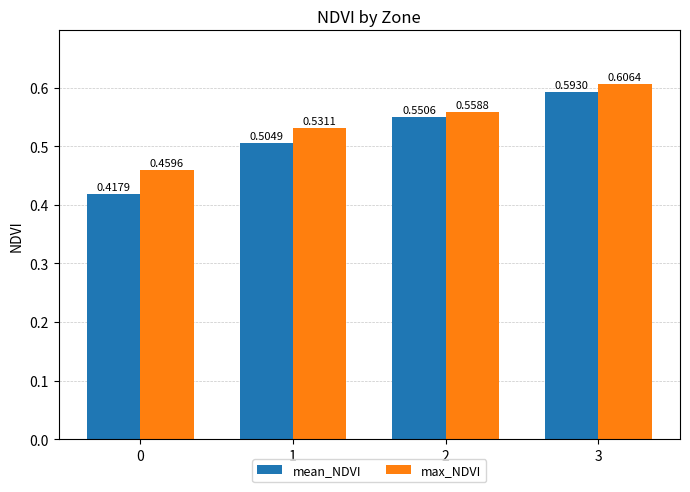

Rank the series by their maximum value, from highest to lowest.

max_NDVI, mean_NDVI